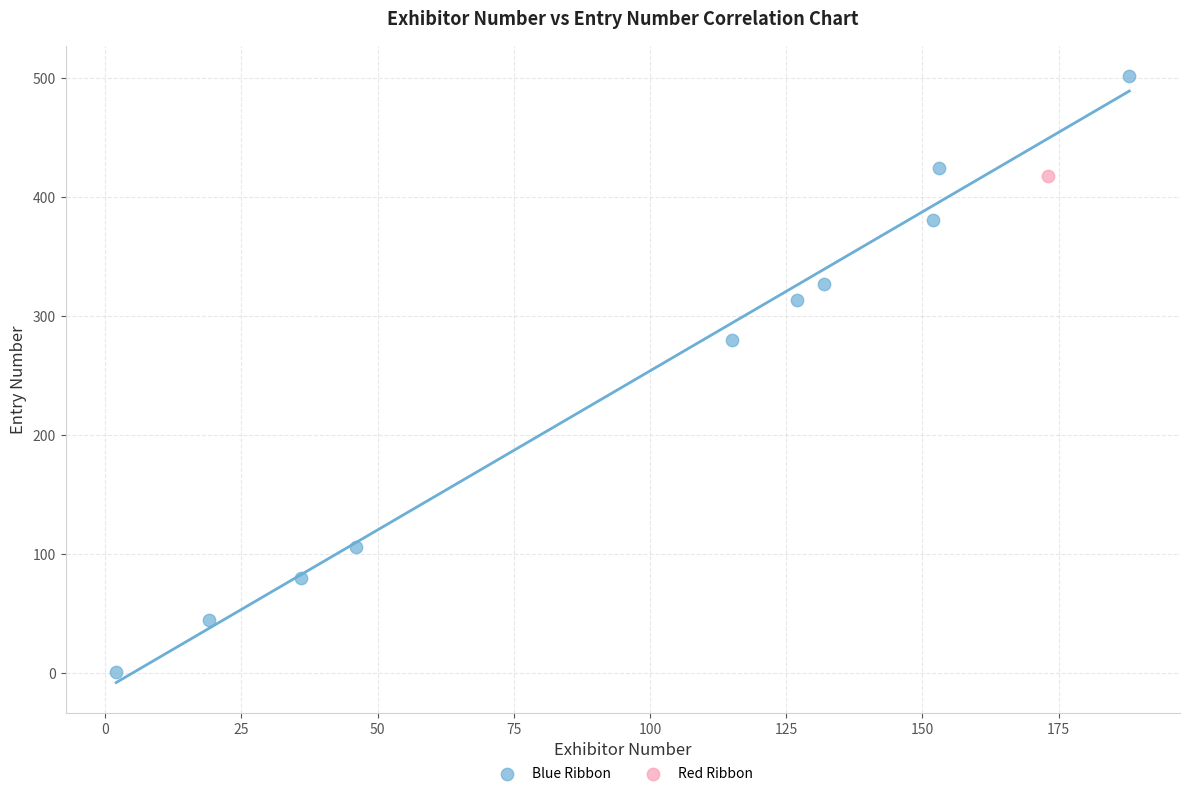

What are all the series names shown in the legend?

Blue Ribbon, Red Ribbon